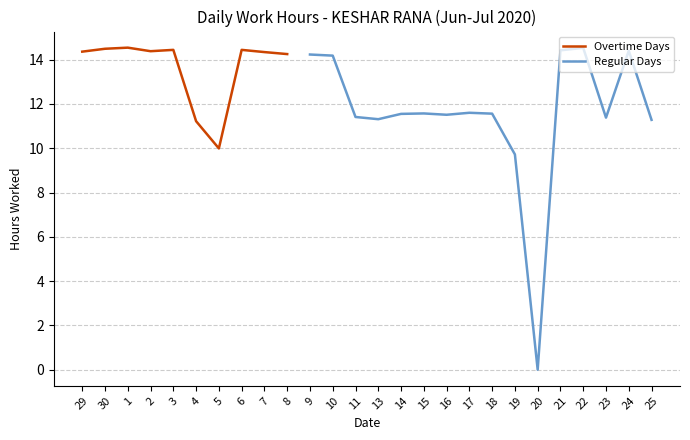

What is the change in value from 16 to 22?

+3.0